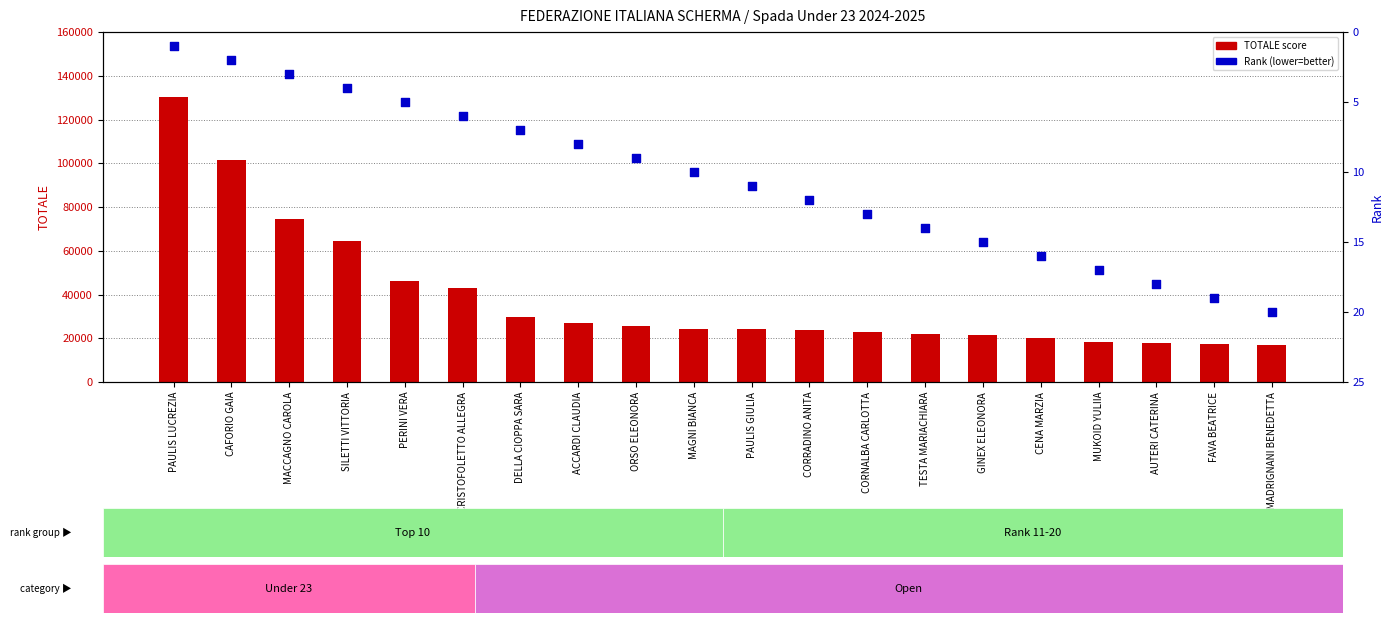

Which series reaches the maximum Y coordinate?

TOTALE score